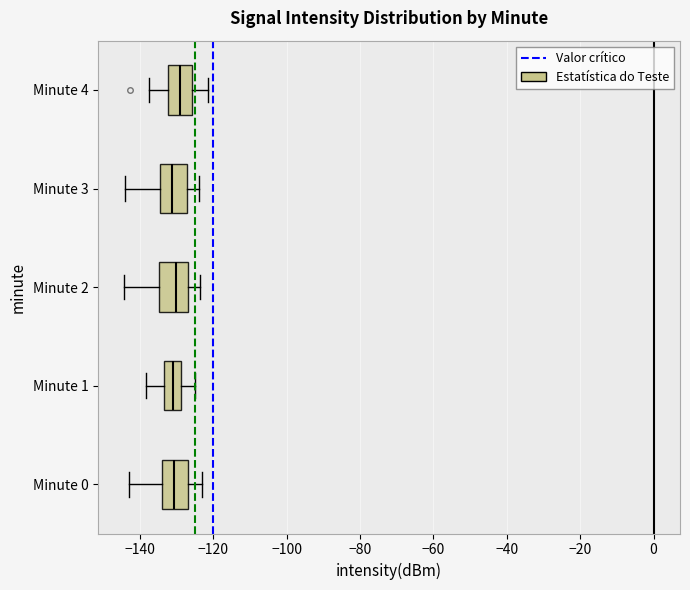

Reading bottom to top, transcribe this box plot: for each box, give where its median line is, the range the box spans, and where its two whiskers end, as read against the x-axis. The values are not printed on the chart, so give them approximately, as read against the axis.

Minute 0: median -130, box -134 to -126, whiskers -144 to -122
Minute 1: median -130, box -134 to -128, whiskers -138 to -126
Minute 2: median -130, box -134 to -126, whiskers -144 to -124
Minute 3: median -132, box -134 to -128, whiskers -144 to -124
Minute 4: median -130, box -132 to -126, whiskers -138 to -122